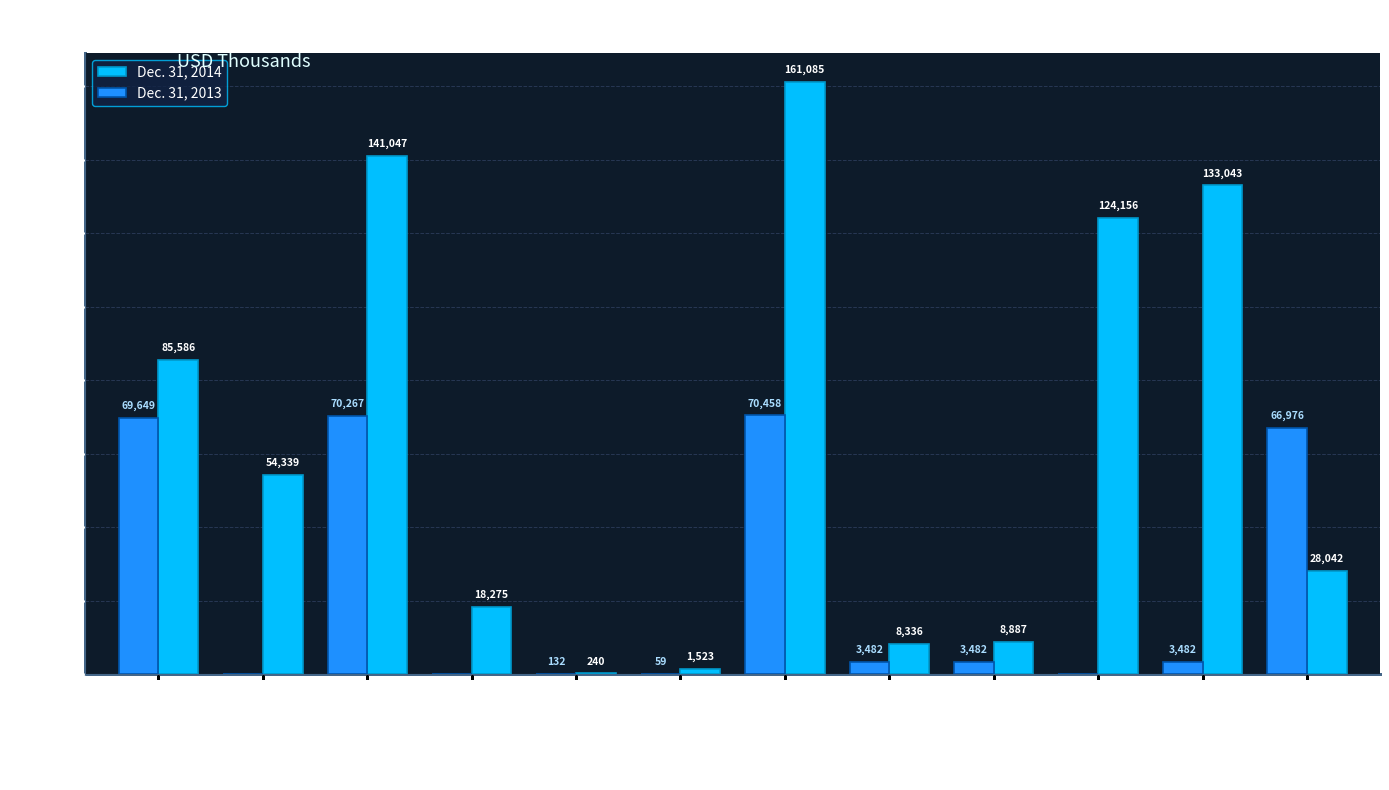

At which category is the sum across all series the highest?

Total Assets